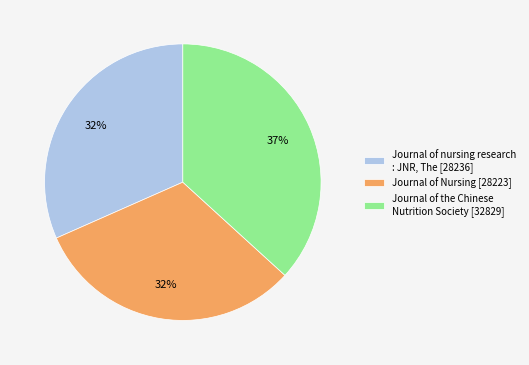

To the nearest percent, what portion does Journal of nursing research : JNR, The represent?

32%